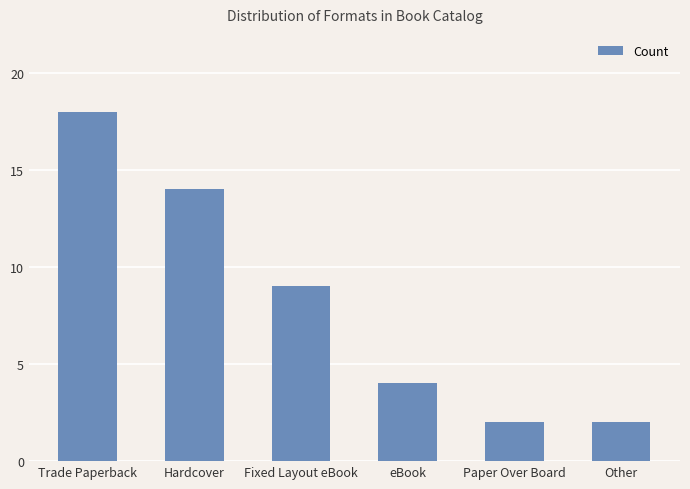

Reading right to left, list all the values displayed in this chart.

2	2	4	9	14	18